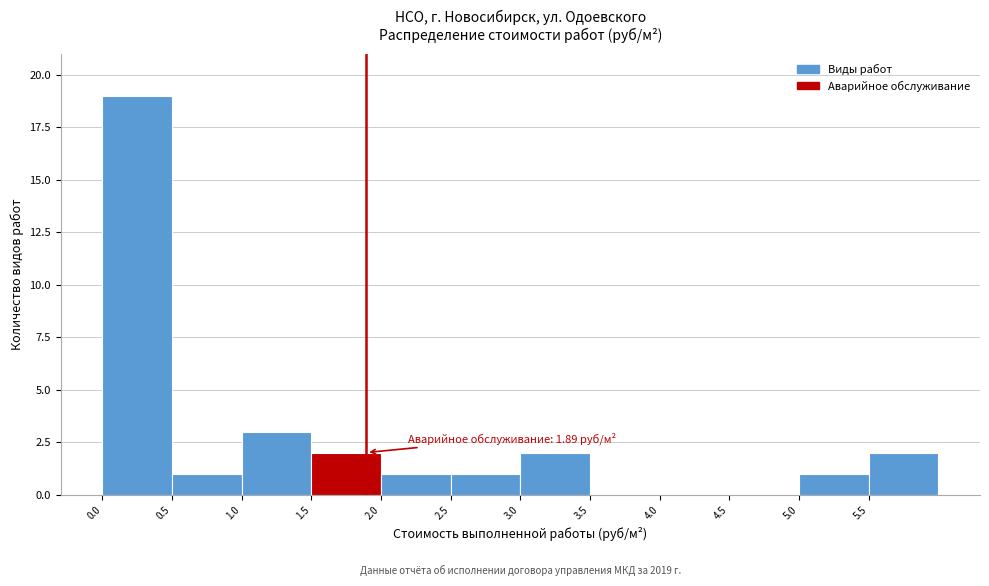

Over which range of the x-axis is the bar tallest?

0.0 to 0.5